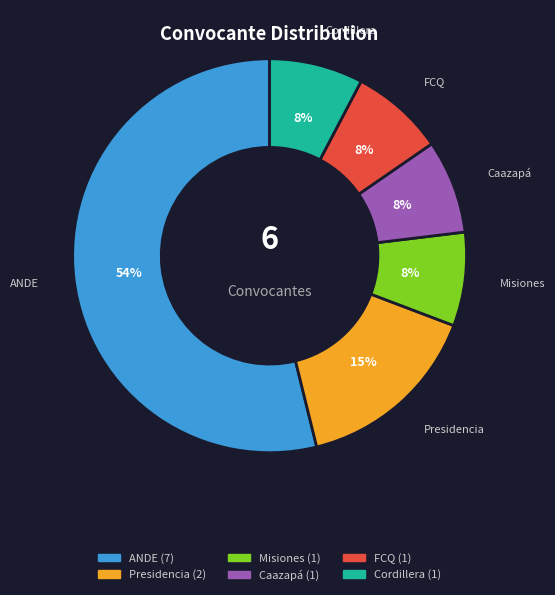

To the nearest percent, what is the average slice percentage?

17%